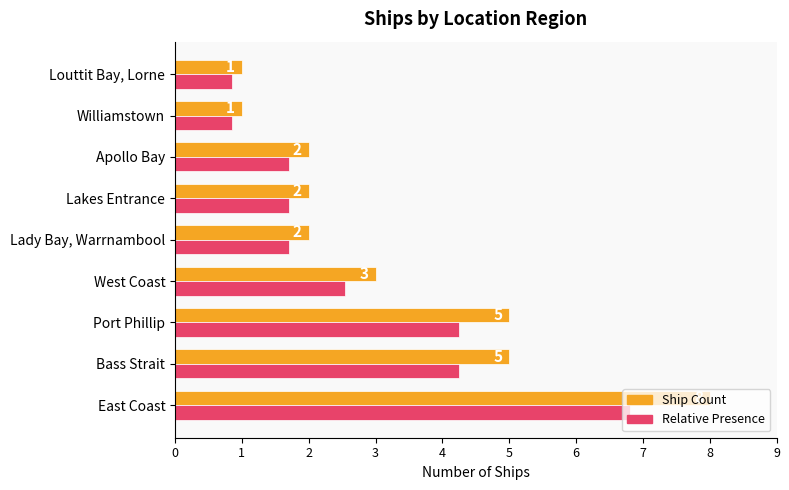

Is it true that Ship Count equals 0.5 at Louttit Bay, Lorne?

False